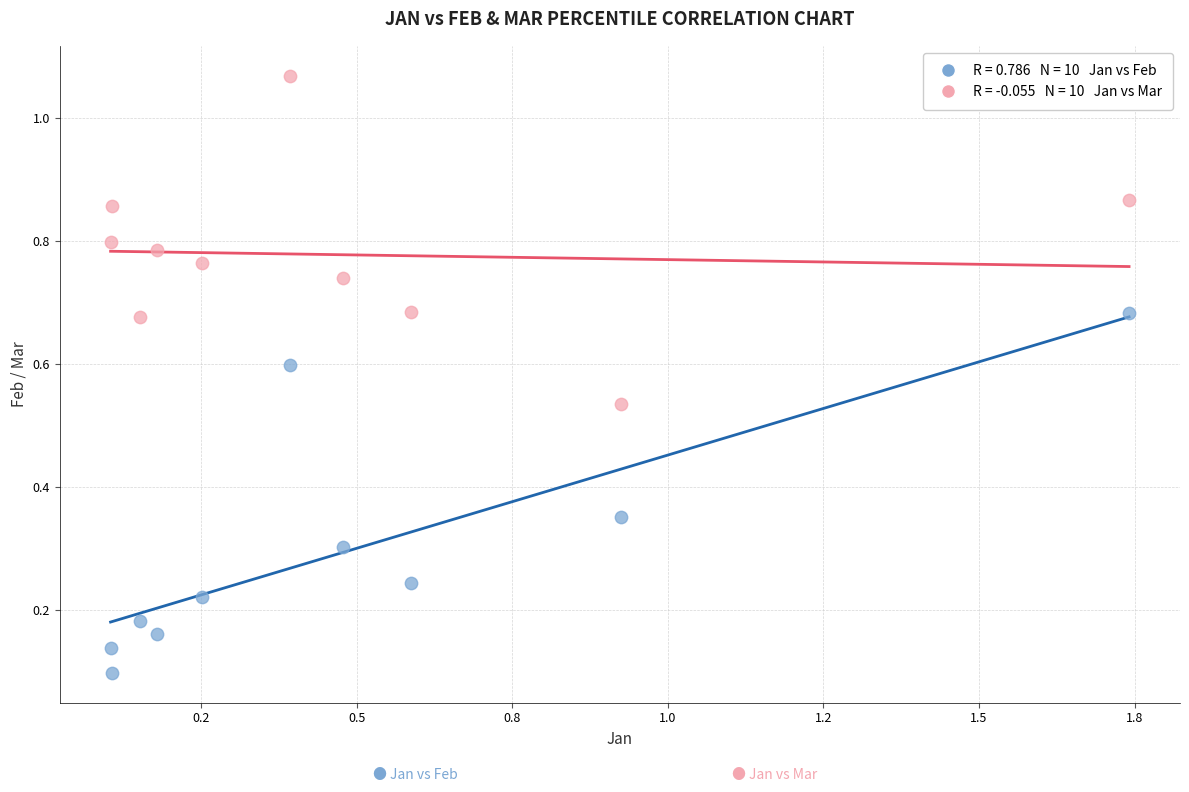

Across all data points, what is the range of X values (max minus min)?

1.6